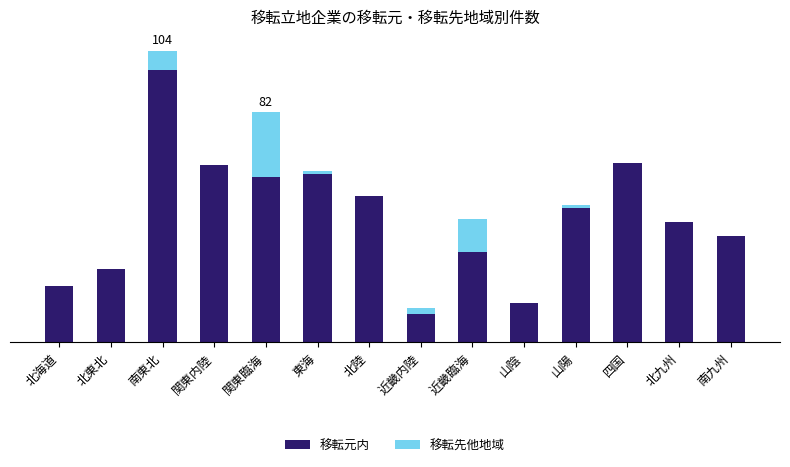

What is the total value across all series at 南東北?

104